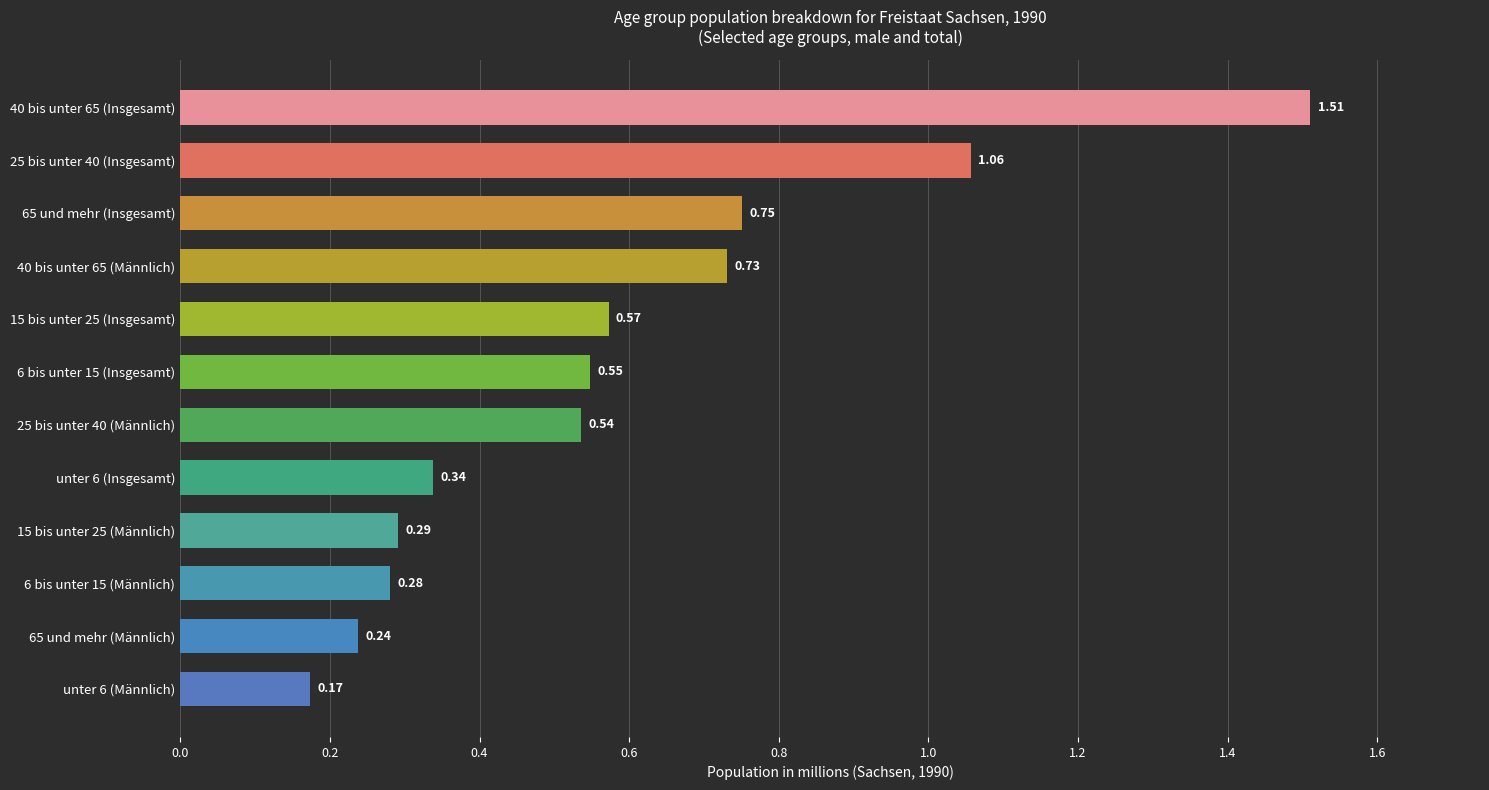

What is the difference between the maximum and minimum values?

1.3